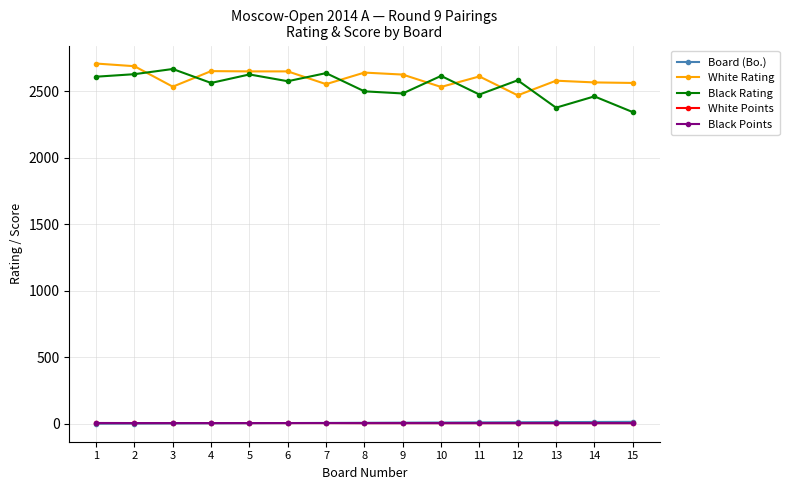

What is the sum of the White Rating values at 3 and 12?

5007.0